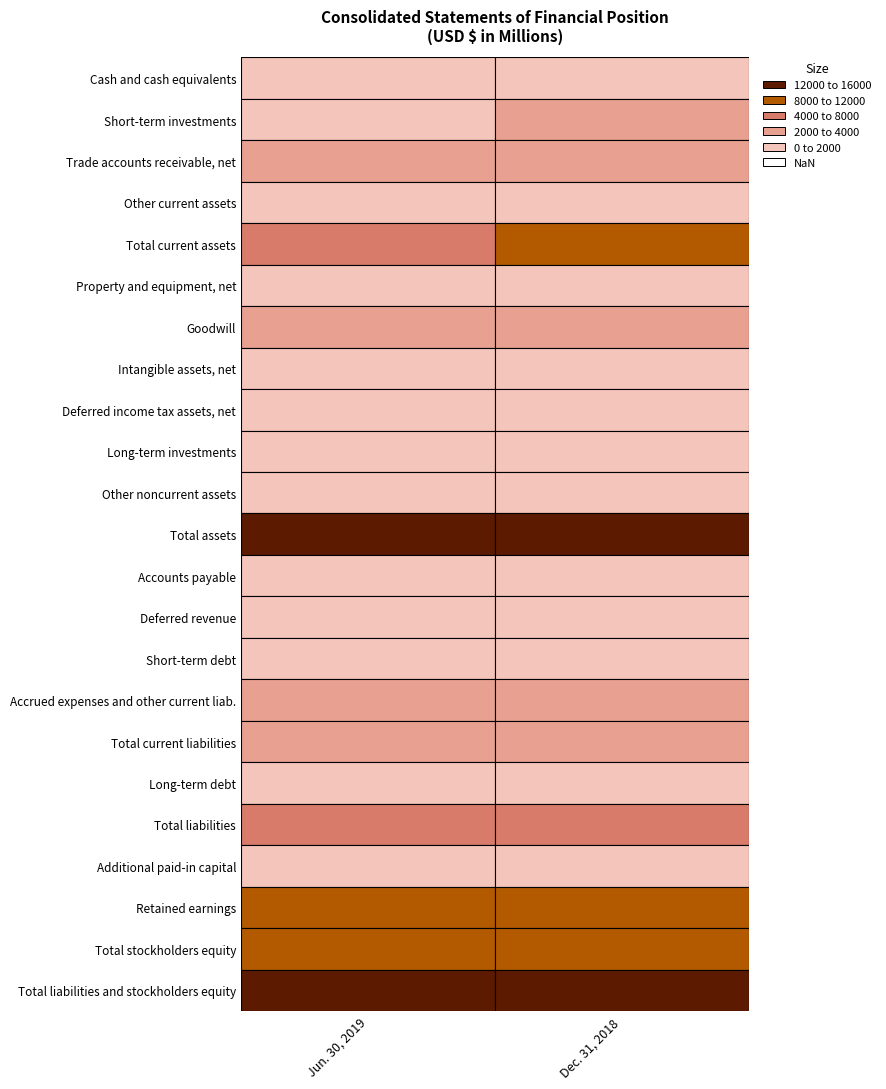

Rank the series at 6 from highest to lowest value.

Jun. 30, 2019, Dec. 31, 2018